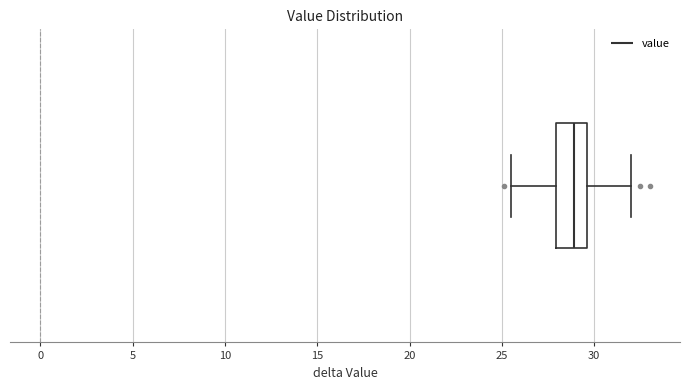

Where is the left edge of the box on the x-axis? The values are not printed on the chart, so give them approximately, as read against the axis.

28.0